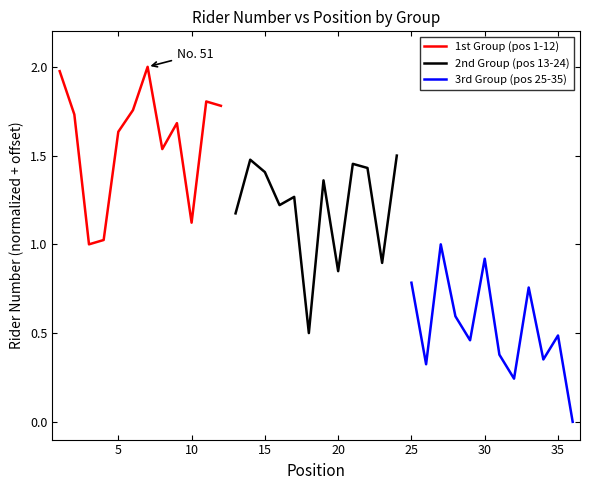

The value of 2nd Group (pos 13-24) at 20 is 0.5. True or false?

False